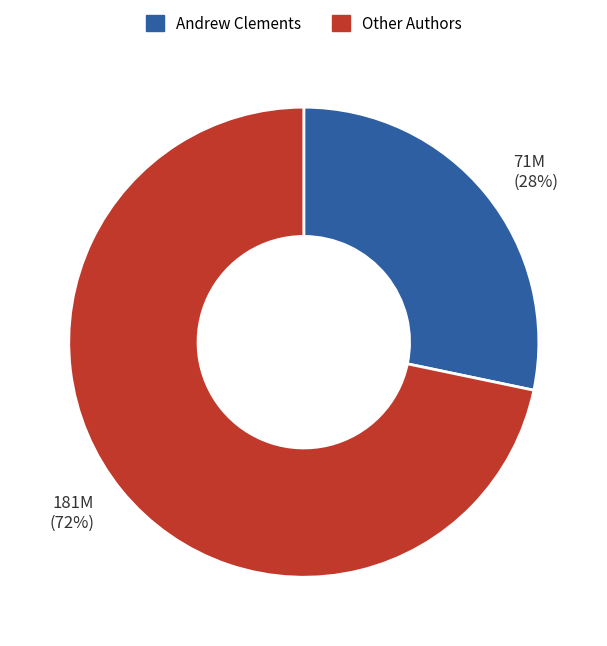

True or false: Andrew Clements accounts for 36% of the total.

False